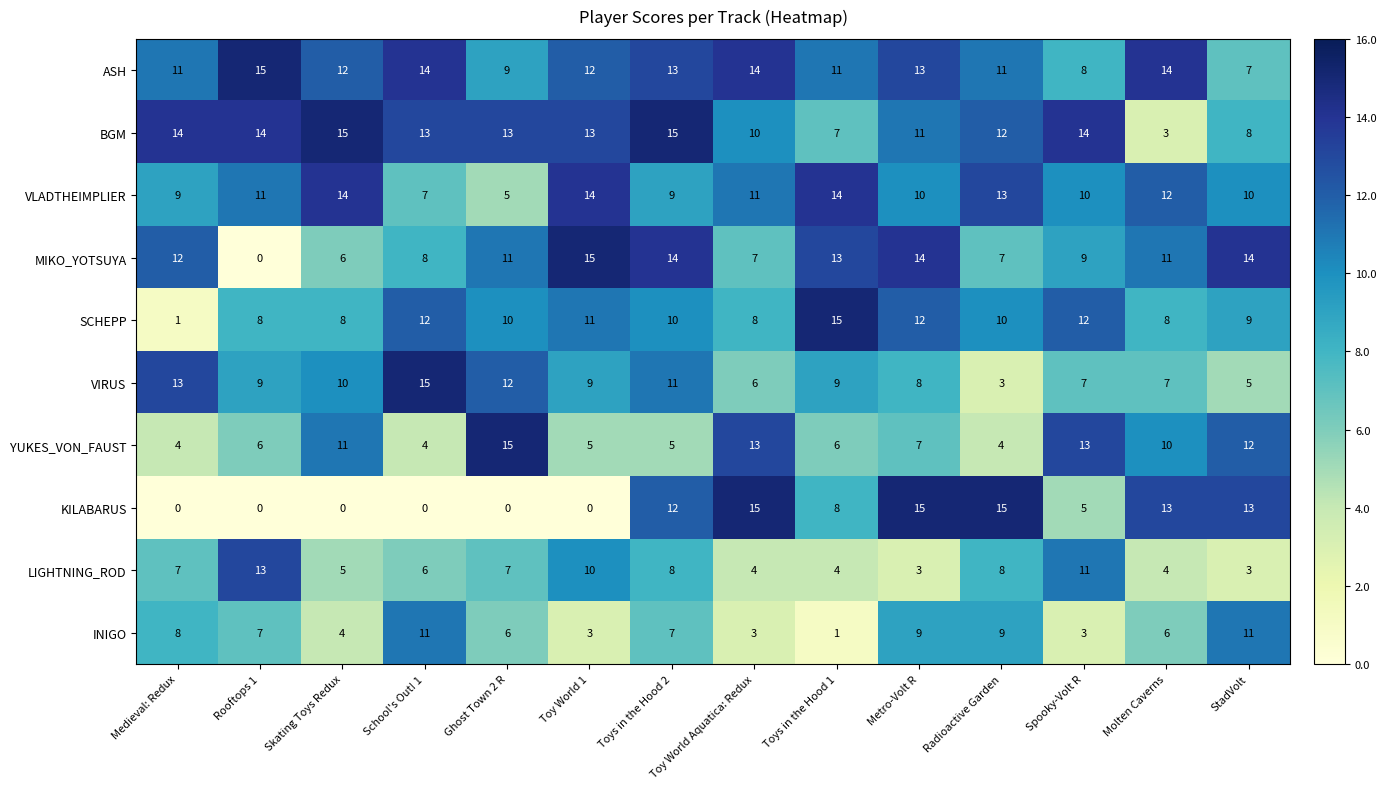

At Radioactive Garden, list the series in order from smallest to largest.

VIRUS, YUKES_VON_FAUST, MIKO_YOTSUYA, LIGHTNING_ROD, INIGO, SCHEPP, ASH, BGM, VLADTHEIMPLIER, KILABARUS